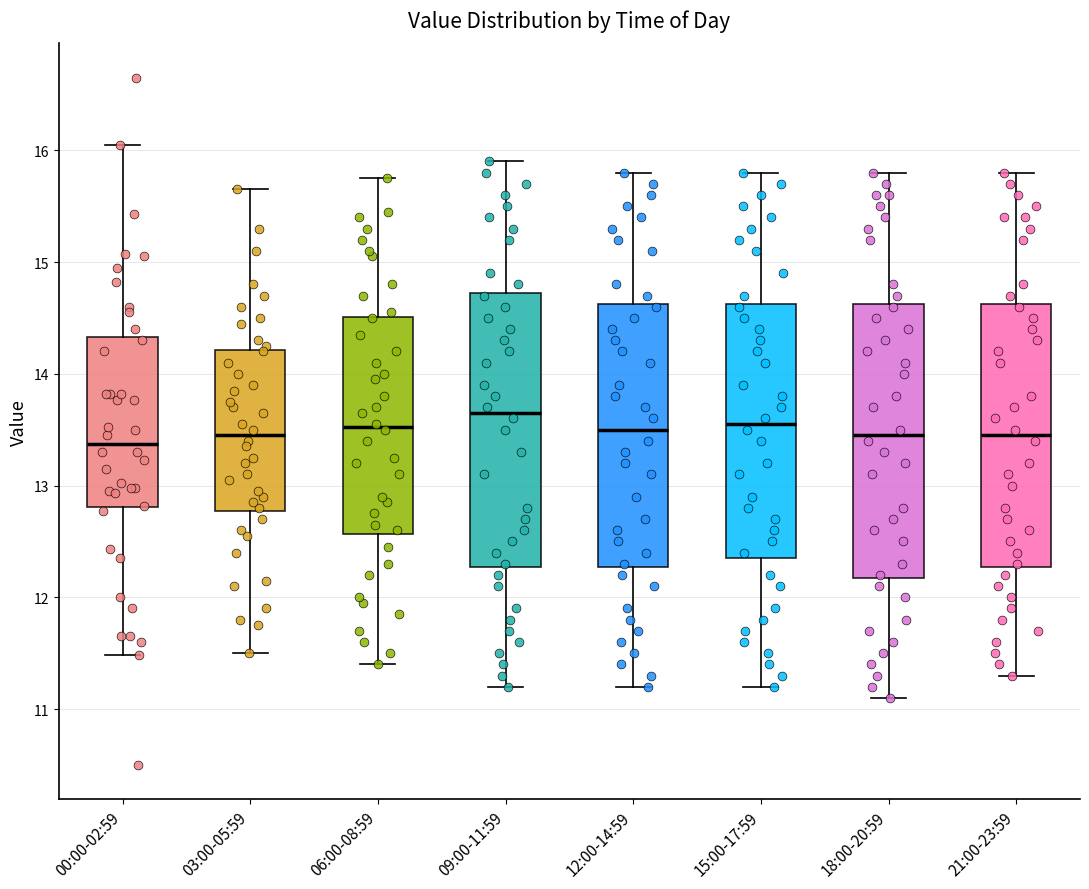

Reading left to right, read every box against the y-axis: the position of its median line, the range the box covers, and the ends of its whiskers. The values are not printed on the chart, so give them approximately, as read against the axis.

00:00-02:59: median 13.4, box 12.8 to 14.3, whiskers 11.5 to 16.1
03:00-05:59: median 13.5, box 12.8 to 14.2, whiskers 11.5 to 15.7
06:00-08:59: median 13.5, box 12.6 to 14.5, whiskers 11.4 to 15.8
09:00-11:59: median 13.7, box 12.3 to 14.7, whiskers 11.2 to 15.9
12:00-14:59: median 13.5, box 12.3 to 14.6, whiskers 11.2 to 15.8
15:00-17:59: median 13.6, box 12.4 to 14.6, whiskers 11.2 to 15.8
18:00-20:59: median 13.5, box 12.2 to 14.6, whiskers 11.1 to 15.8
21:00-23:59: median 13.5, box 12.3 to 14.6, whiskers 11.3 to 15.8